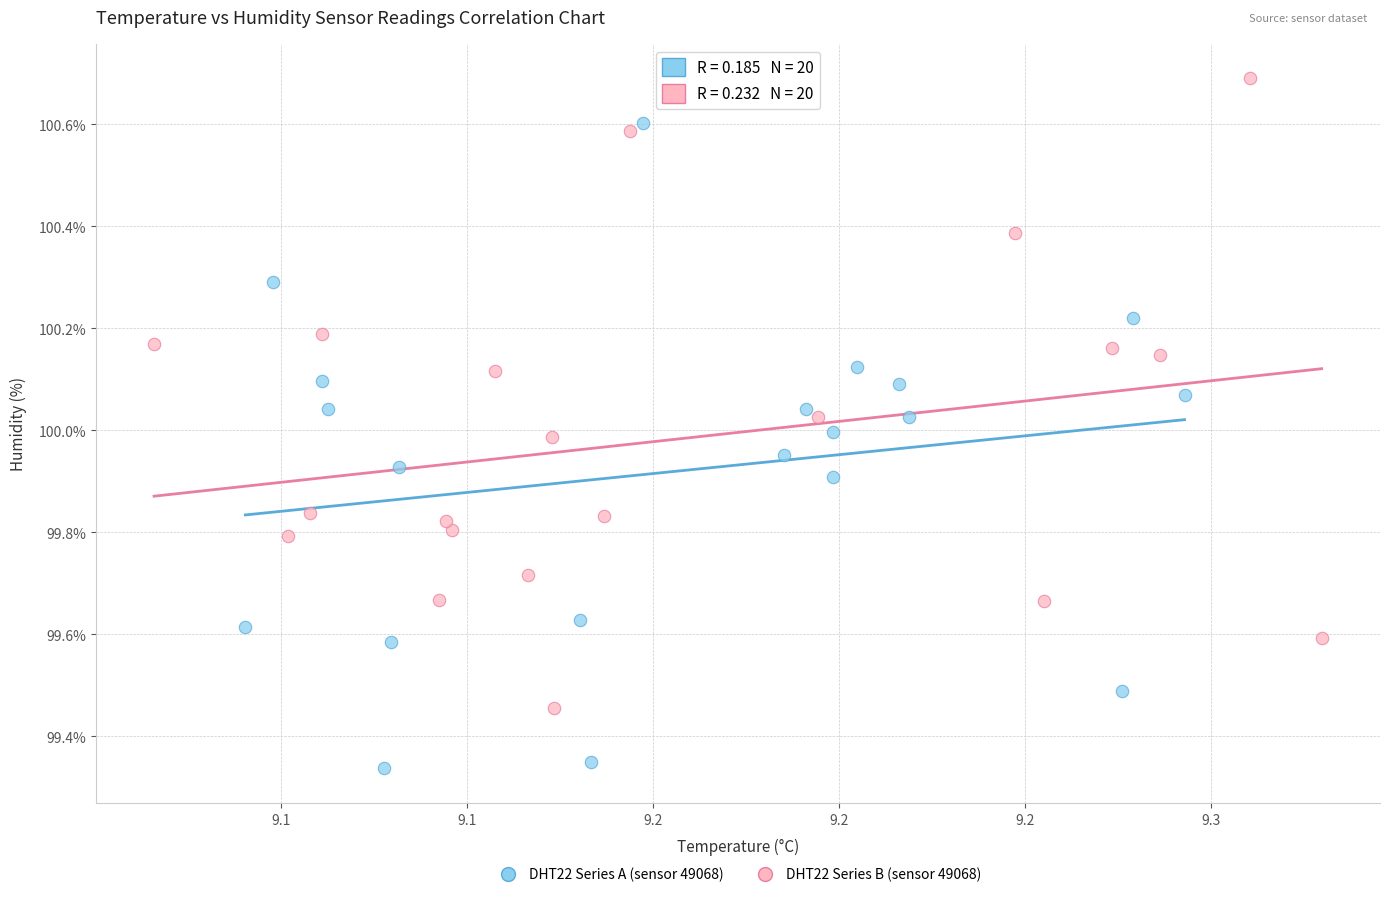

Which series reaches the maximum Y coordinate?

DHT22 Series B (sensor 49068)